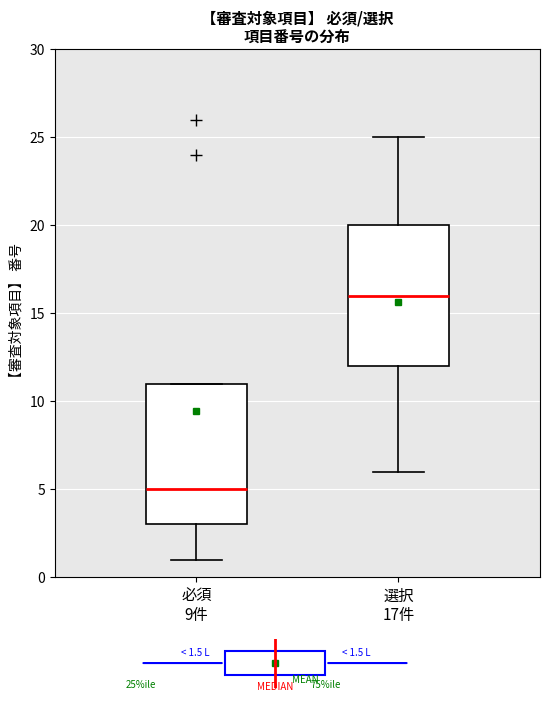

Reading left to right, transcribe this box plot: for each box, give where its median line is, the range the box spans, and where its two whiskers end, as read against the y-axis. The values are not printed on the chart, so give them approximately, as read against the axis.

必須 9件: median 5, box 3 to 11, whiskers 1 to 11
選択 17件: median 16, box 12 to 20, whiskers 6 to 25